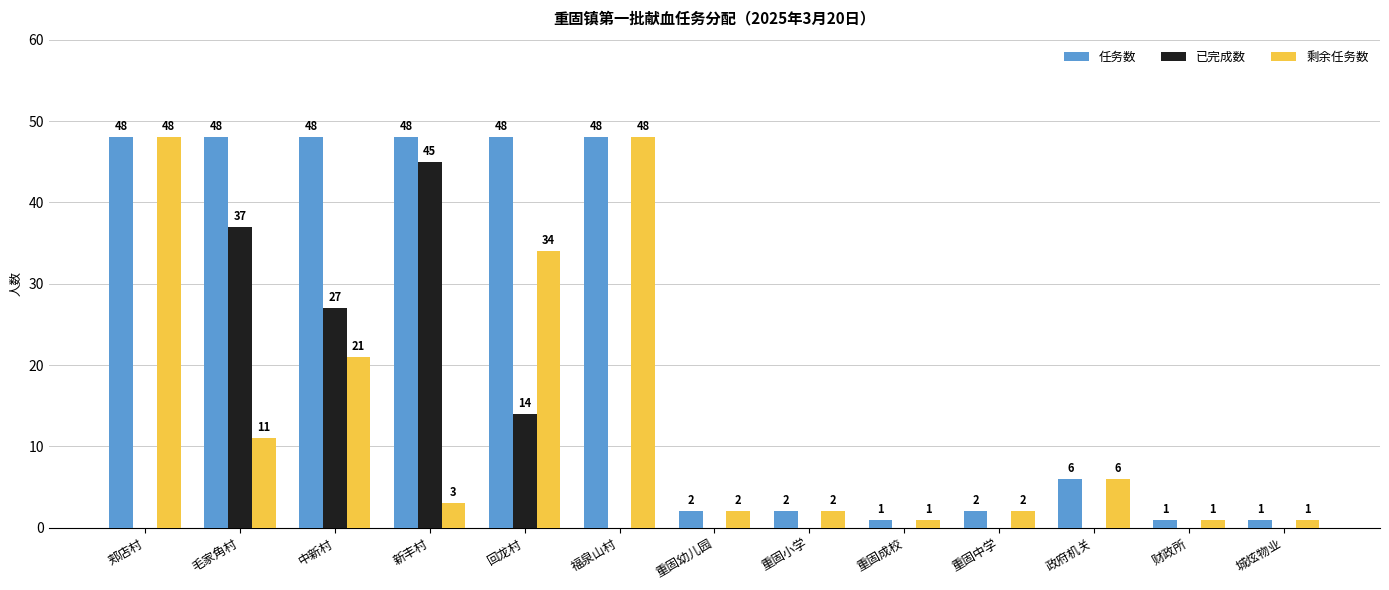

How many data points in 已完成数 are above 0?

4